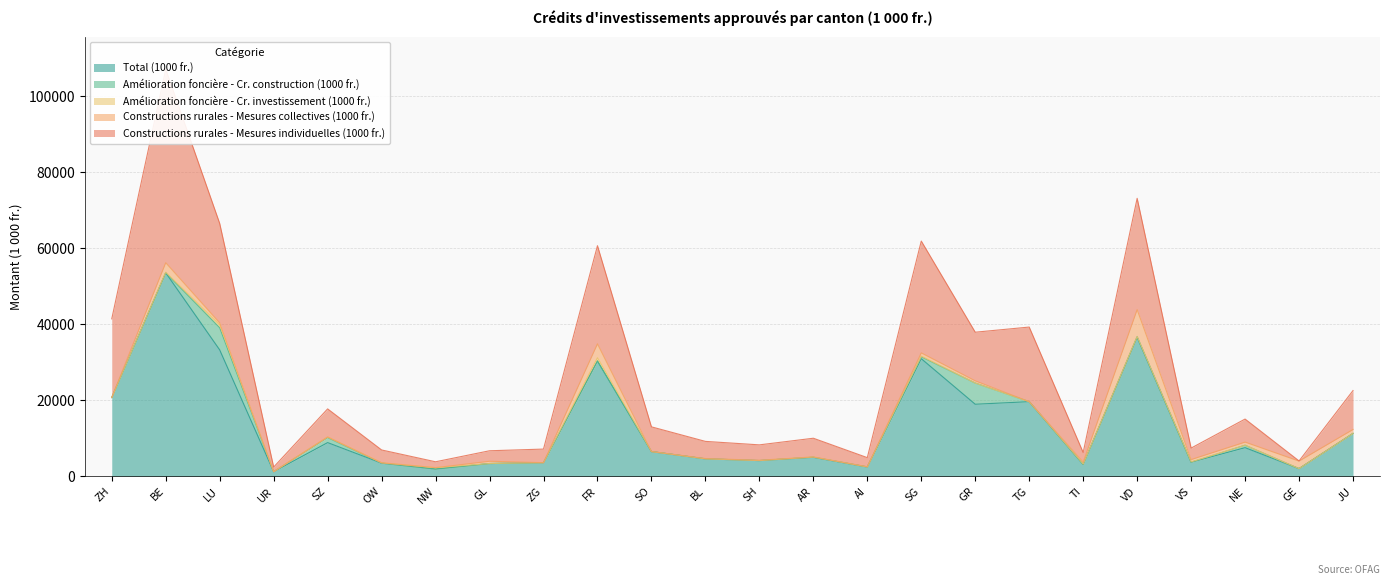

Rank the categories by Amélioration foncière - Cr. construction (1000 fr.) value from lowest to highest.

ZH, BE, UR, OW, NW, GL, ZG, FR, SO, BL, SH, AR, AI, TG, TI, VS, GE, JU, VD, SG, NE, SZ, GR, LU